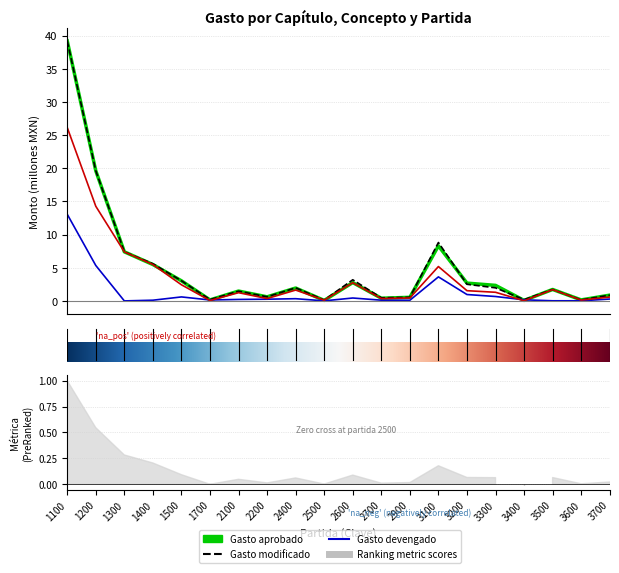

Rank the series at 2500 from lowest to highest value.

Gasto devengado, Gasto aprobado, Gasto ejercido, Gasto modificado